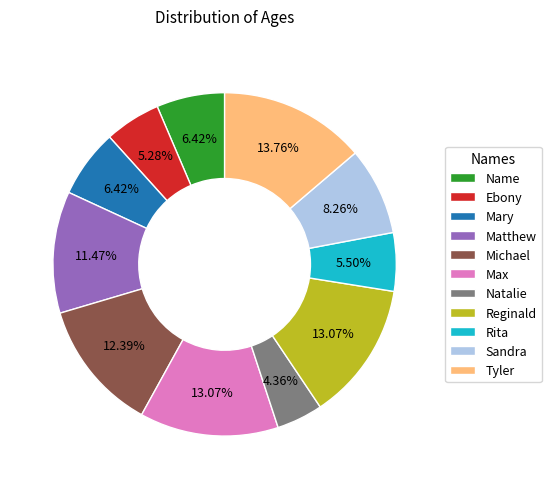

To the nearest percent, what portion does Name represent?

6%